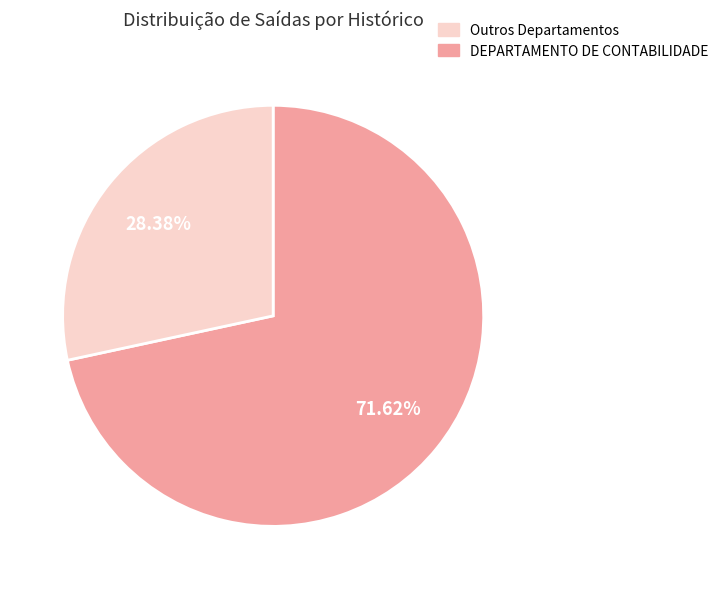

Count the number of slices in the pie.

2